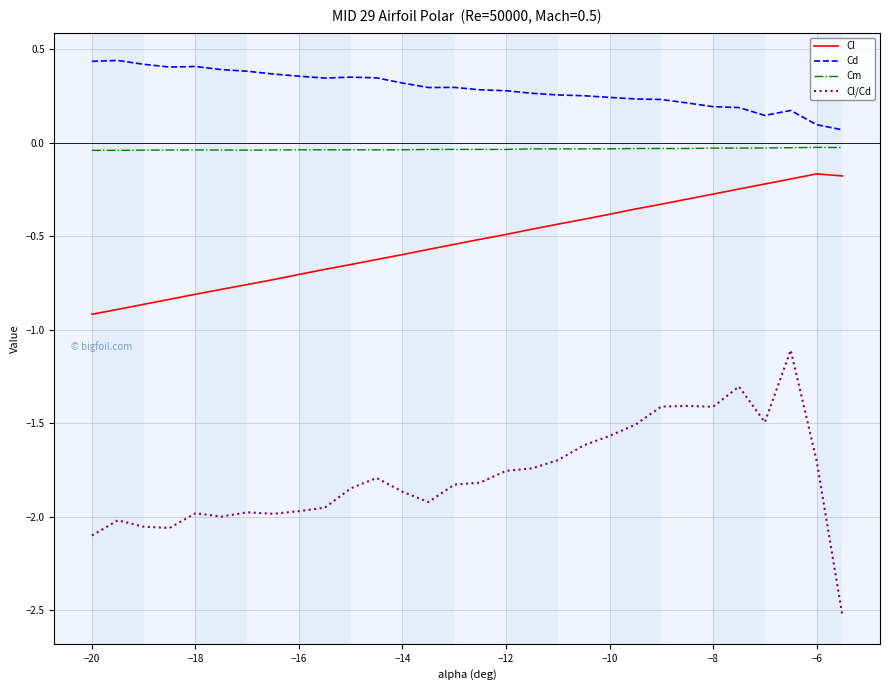

Which series has the widest spread of values?

Cl/Cd